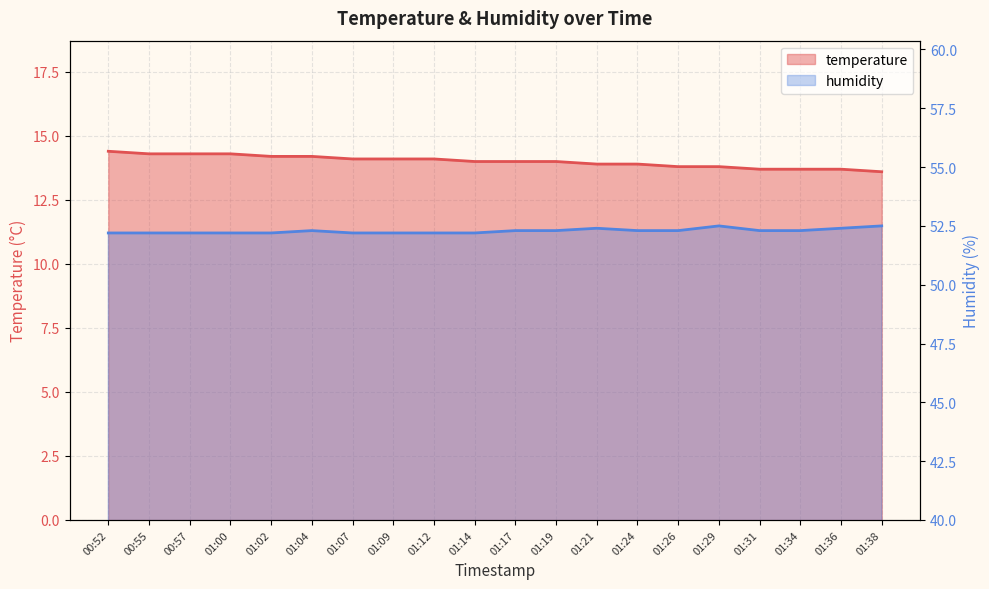

What is the label of the 17th point from the right?

01:00